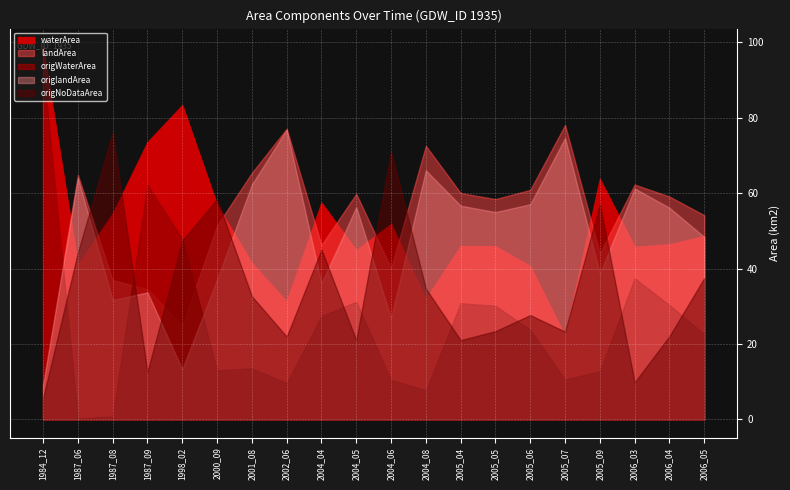

Reading left to right, extract all data points from this chart.

waterArea: 98.8	41.0	54.5	73.5	83.4	56.9	41.4	31.2	57.5	44.8	51.8	31.9	46.0	45.9	40.6	22.0	63.8	45.7	46.4	48.6
landArea: 9.5	64.8	36.9	34.5	24.8	51.4	65.4	77.1	46.2	59.8	40.1	72.6	60.0	58.4	60.9	78.1	44.0	62.3	59.1	54.1
origWaterArea: 93.8	0.2	0.7	62.2	47.8	12.9	13.5	9.6	27.4	31.2	10.4	7.7	30.8	30.1	23.7	10.6	12.7	37.4	30.3	22.6
origlandArea: 9.1	63.9	31.6	33.7	13.2	37.1	62.3	76.9	36.0	56.3	26.9	66.1	56.7	55.0	57.1	74.6	38.6	61.2	56.1	48.4
origNoDataArea: 5.6	44.3	76.1	12.5	47.4	58.4	32.6	21.9	45.0	21.0	71.1	34.7	21.0	23.4	27.6	23.2	57.1	9.8	22.0	37.5